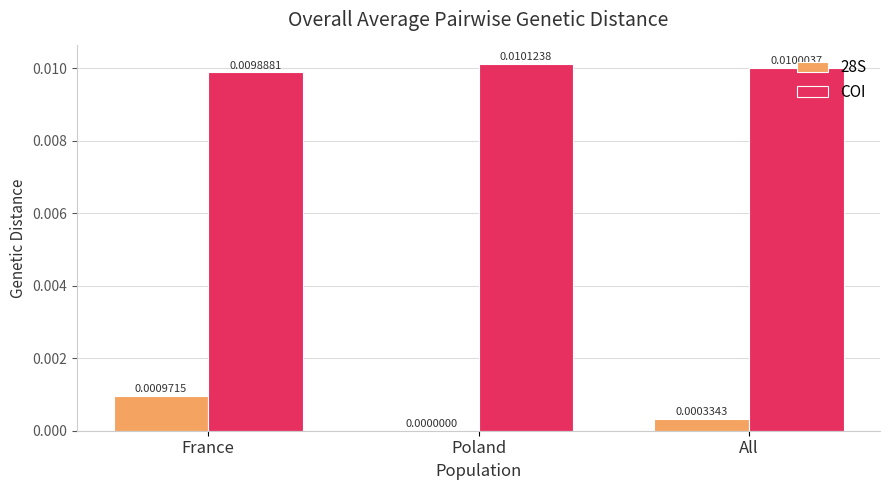

Are the bars horizontal?

No